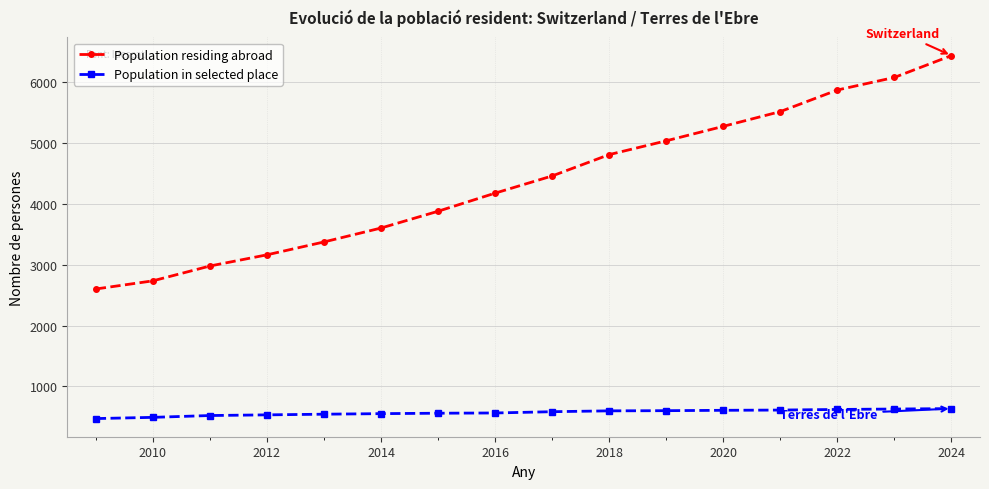

Rank the series by their maximum value, from lowest to highest.

Population in selected place, Population residing abroad